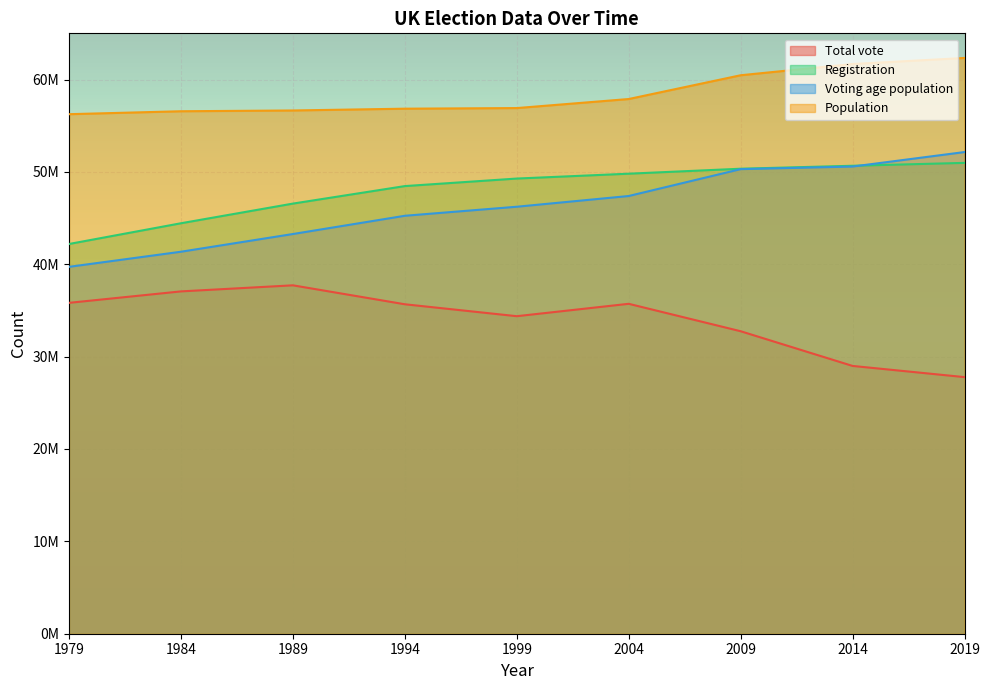

Which series has the largest total across all categories?

Population